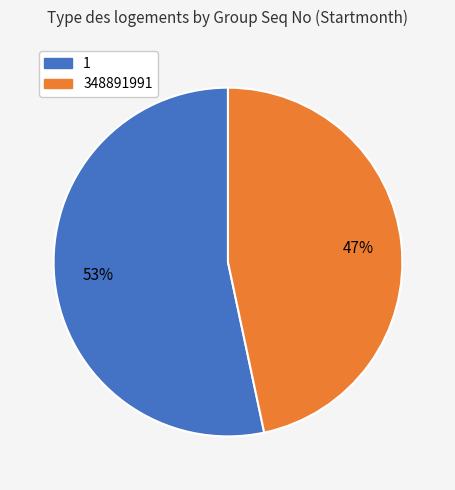

Combined, do 1 and 348891991 account for over 50%?

Yes